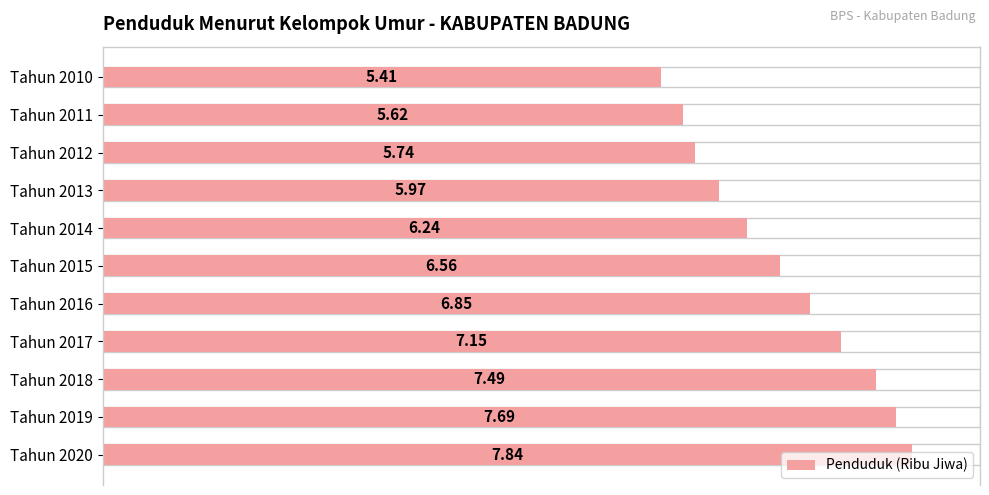

The value at Tahun 2014 is 6.2. True or false?

True